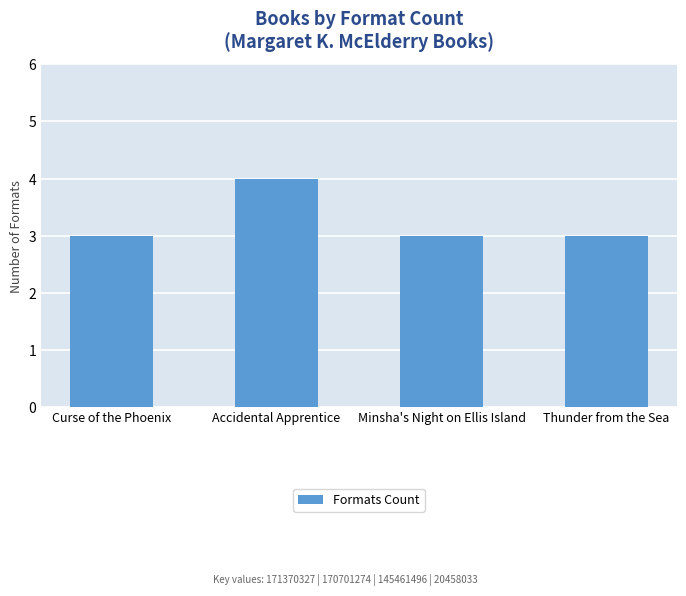

What is the ratio of the value at Minsha's Night on Ellis Island to the value at Curse of the Phoenix?

1.0